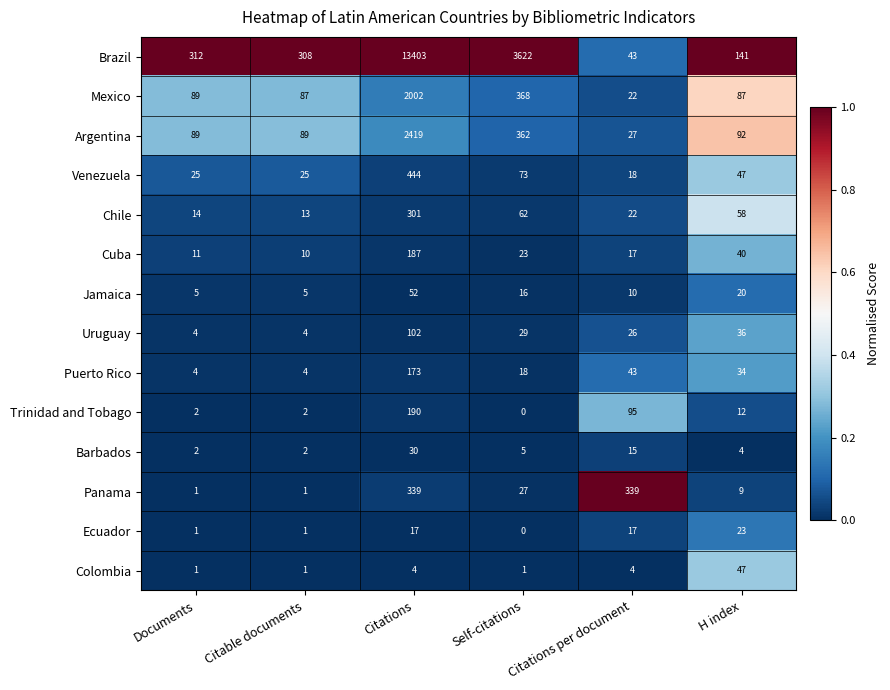

What is the difference between the highest and lowest values at H index?

137